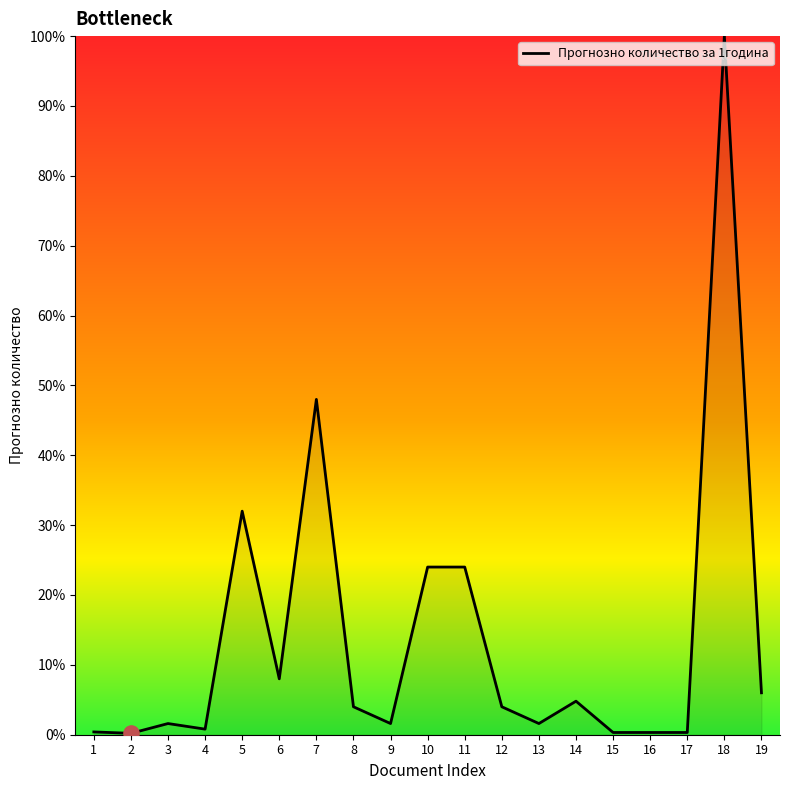

Between 18 and 7, which is larger?

18